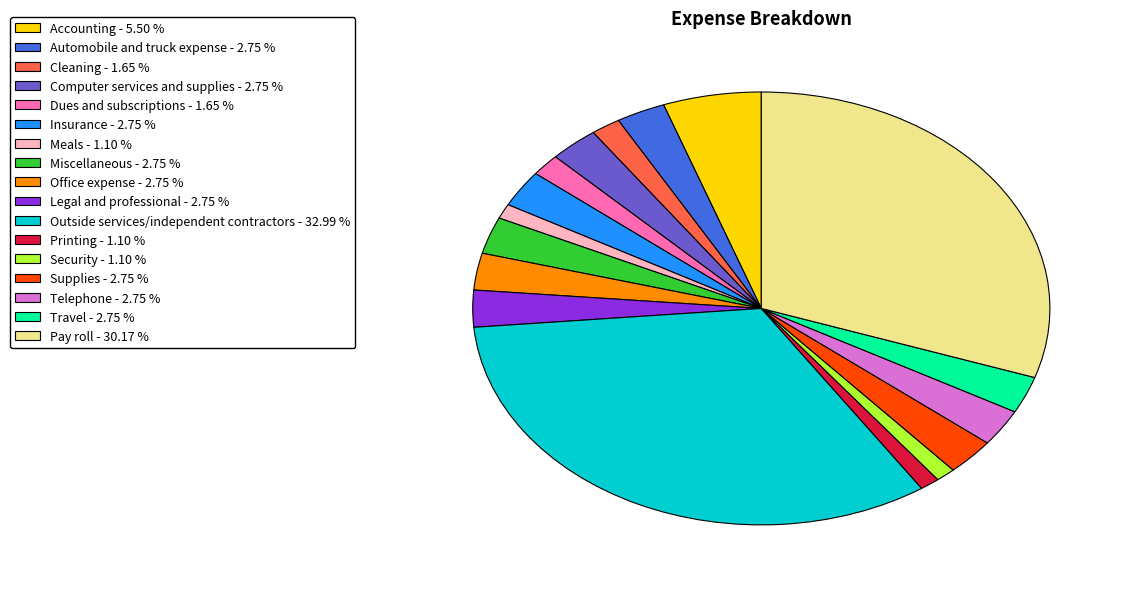

Which slice is the largest?

Outside services/independent contractors